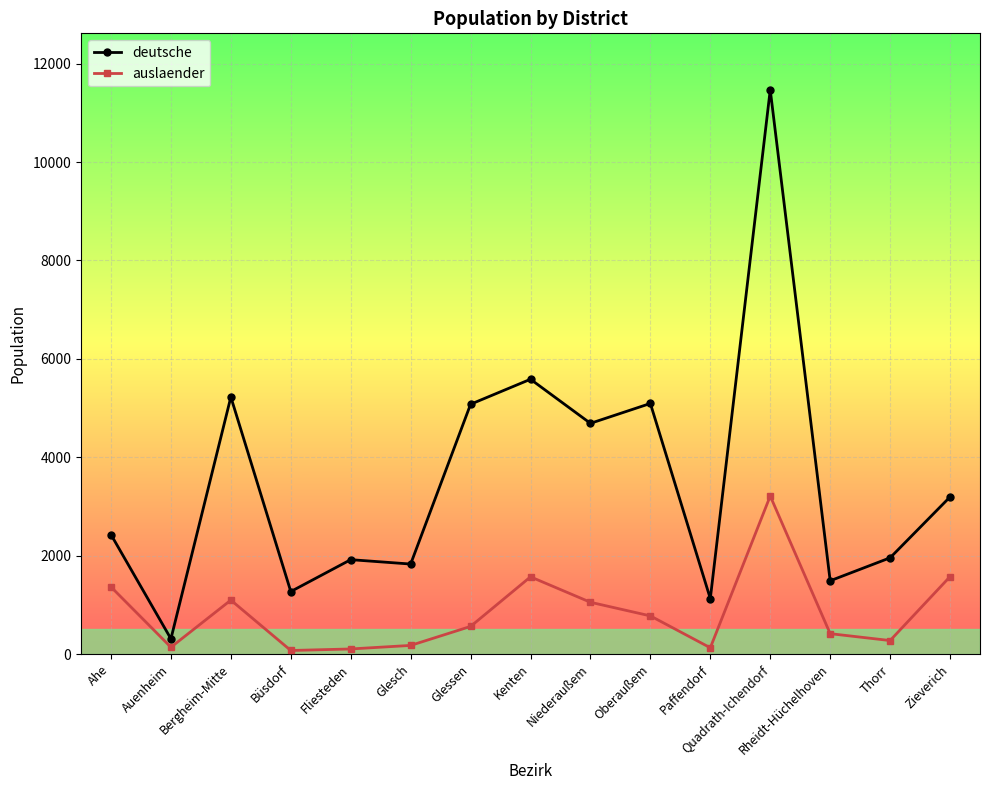

At which category is the sum across all series the highest?

Quadrath-Ichendorf